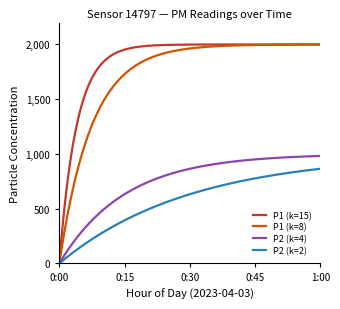

Which series has the largest total across all categories?

P1 (k=15)